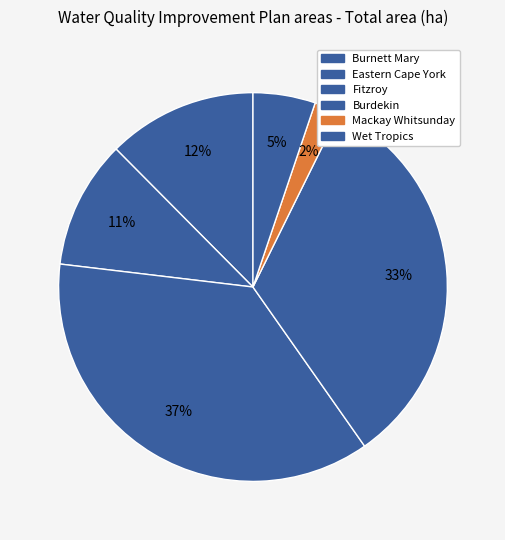

Count the number of slices in the pie.

6